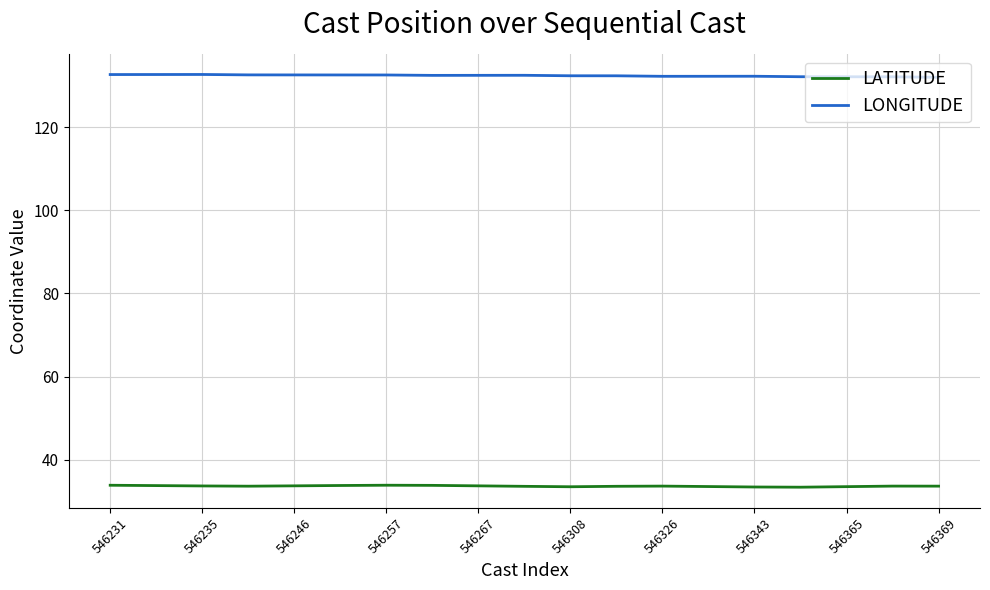

What is the sum of all LONGITUDE values?

2515.1